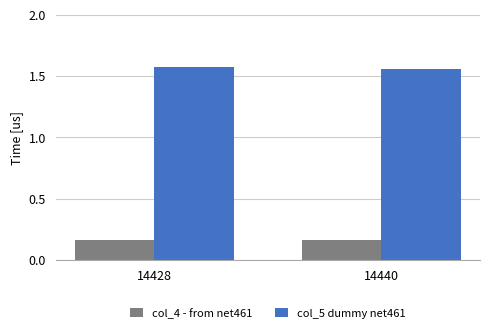

What are all the series names shown in the legend?

col_4 - from net461, col_5 dummy net461